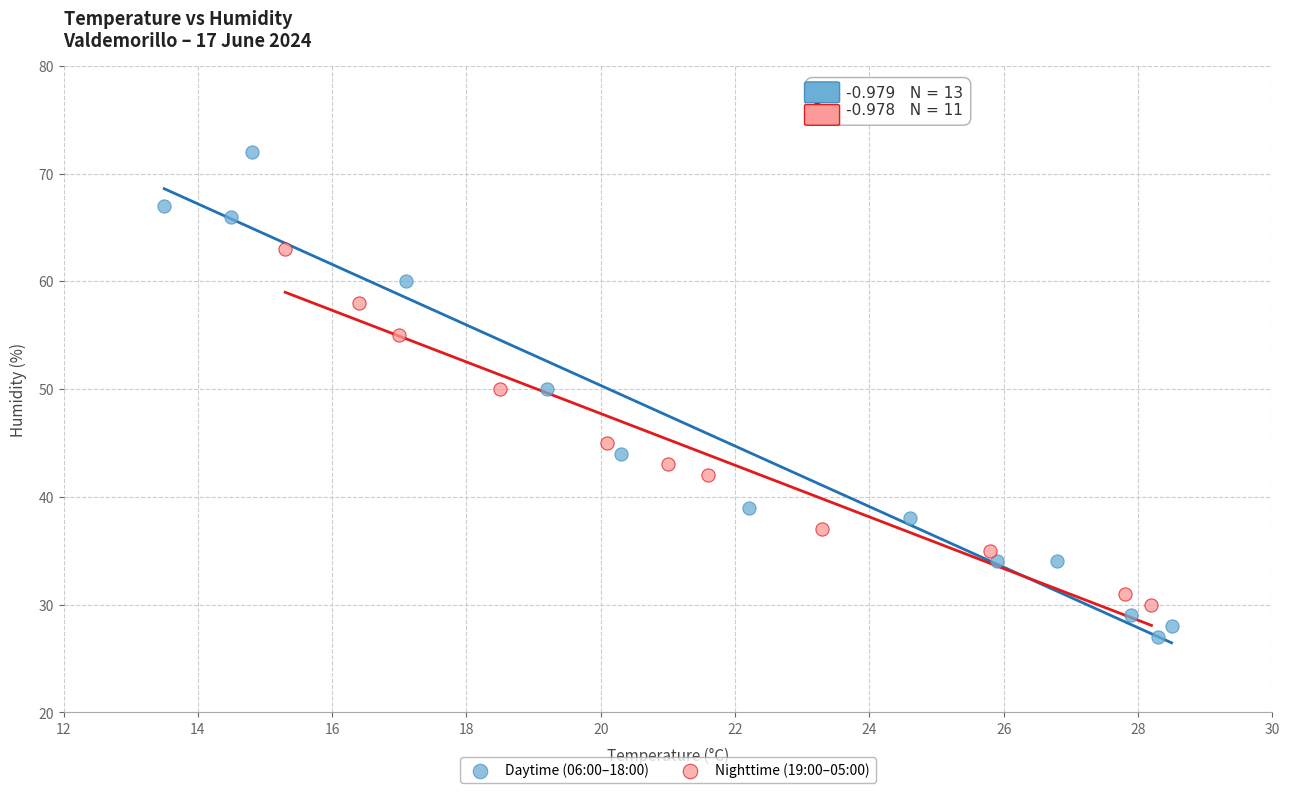

Which series reaches the maximum Y coordinate?

Daytime (06:00–18:00)